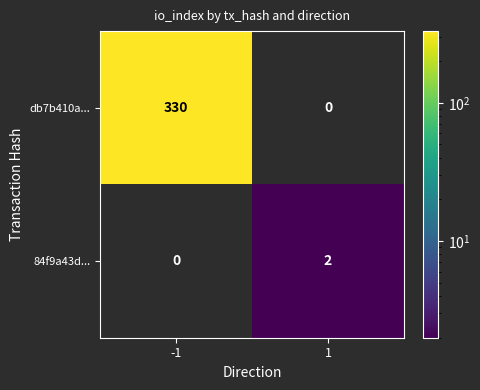

How many values in 84f9a43d... are above zero?

1